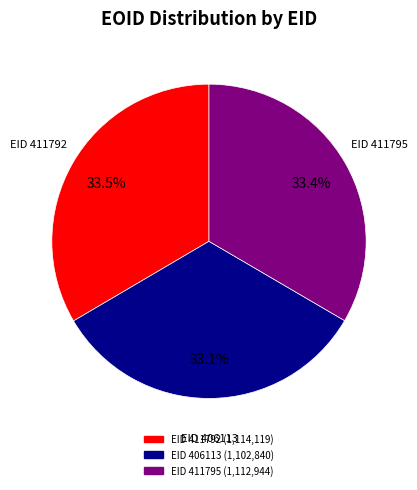

Is there a majority slice in this chart?

No